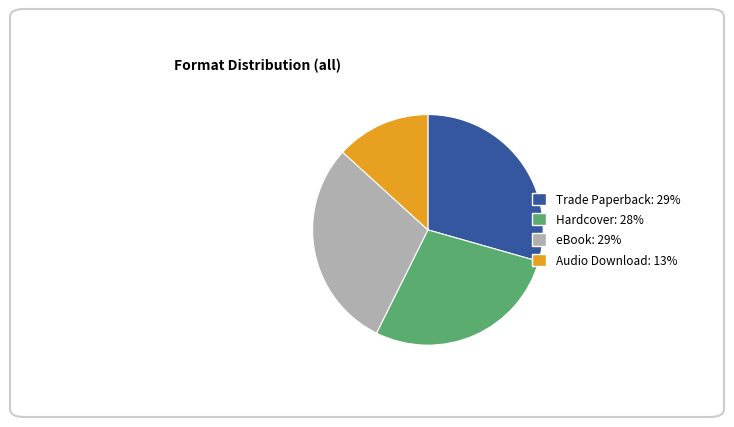

The Audio Download slice represents 27% of the pie. True or false?

False